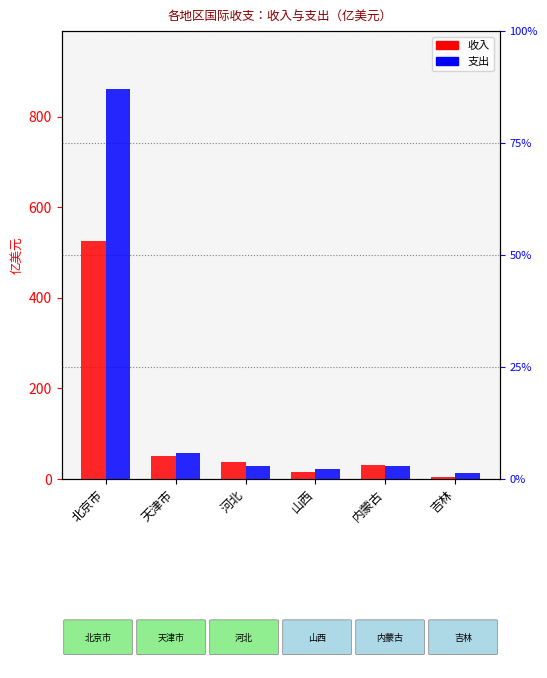

Which series has the largest total across all categories?

二、支出